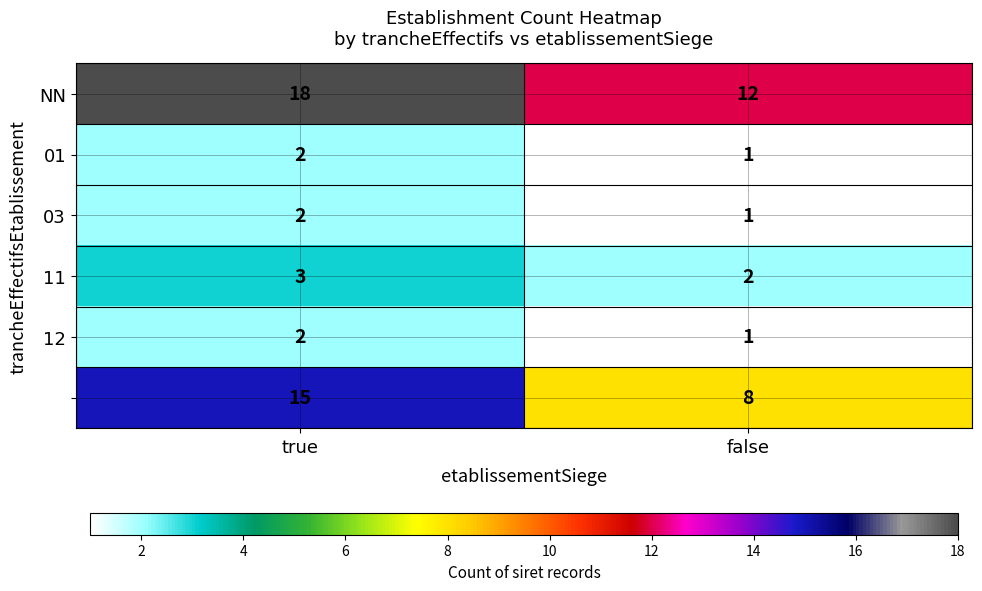

What is the greatest value displayed?

18